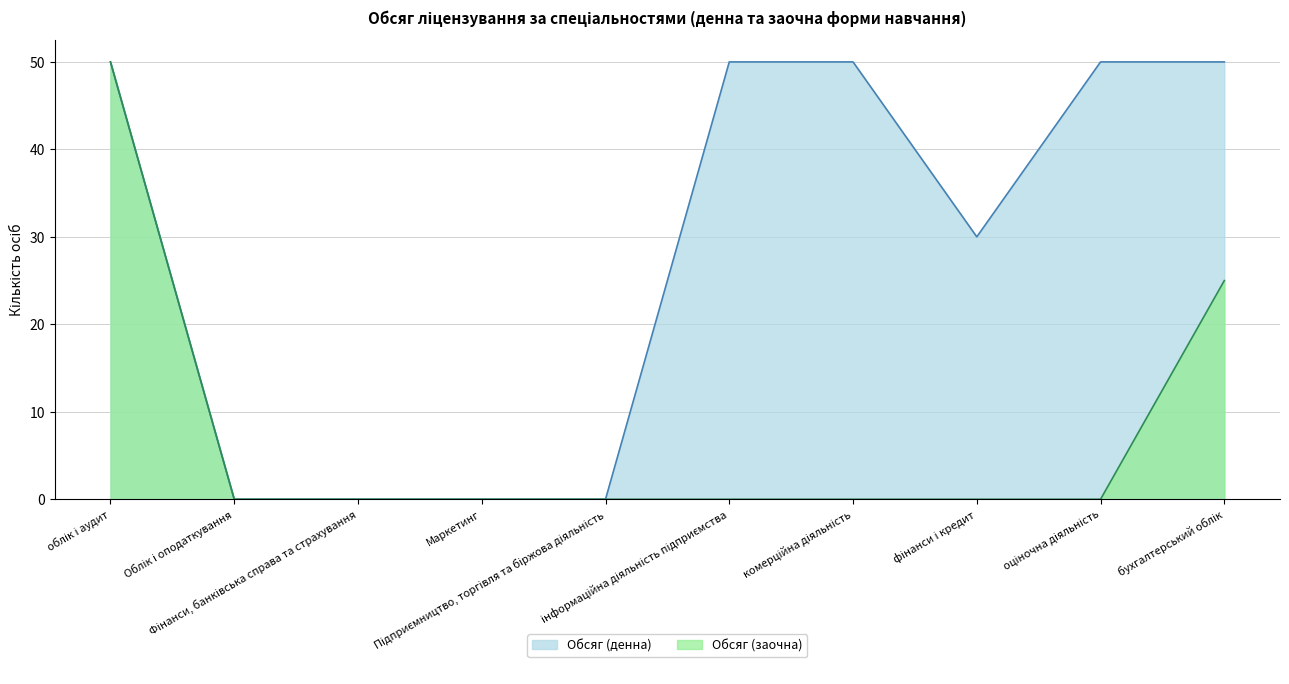

What are all the series names shown in the legend?

Обсяг (денна), Обсяг (заочна)